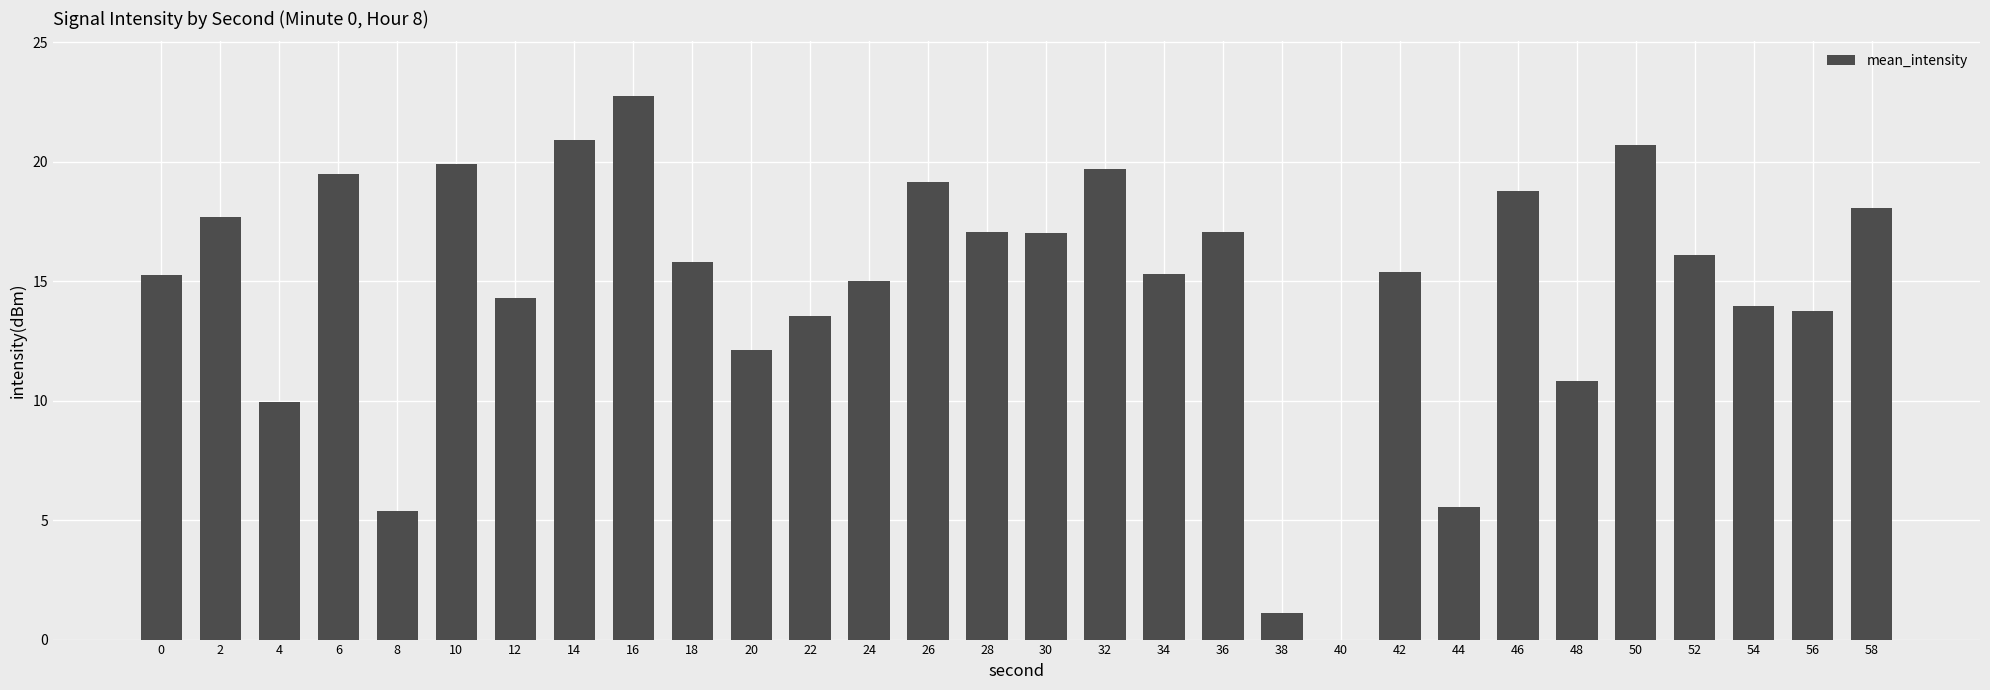

The chart shows a value of 1.1 at 38. True or false?

True